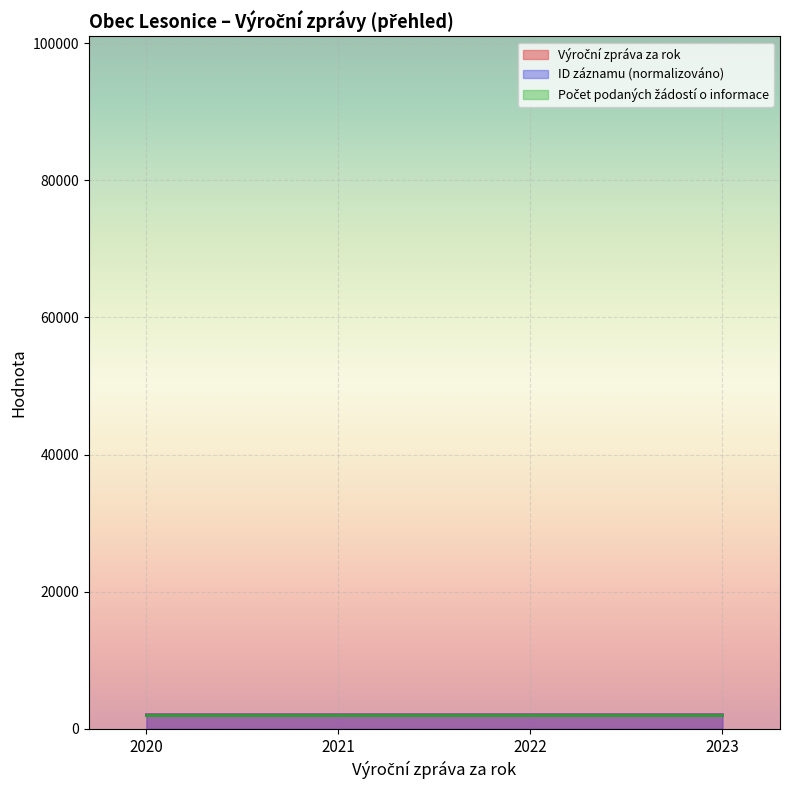

How many ID záznamu values are between 2019 and 2021?

3